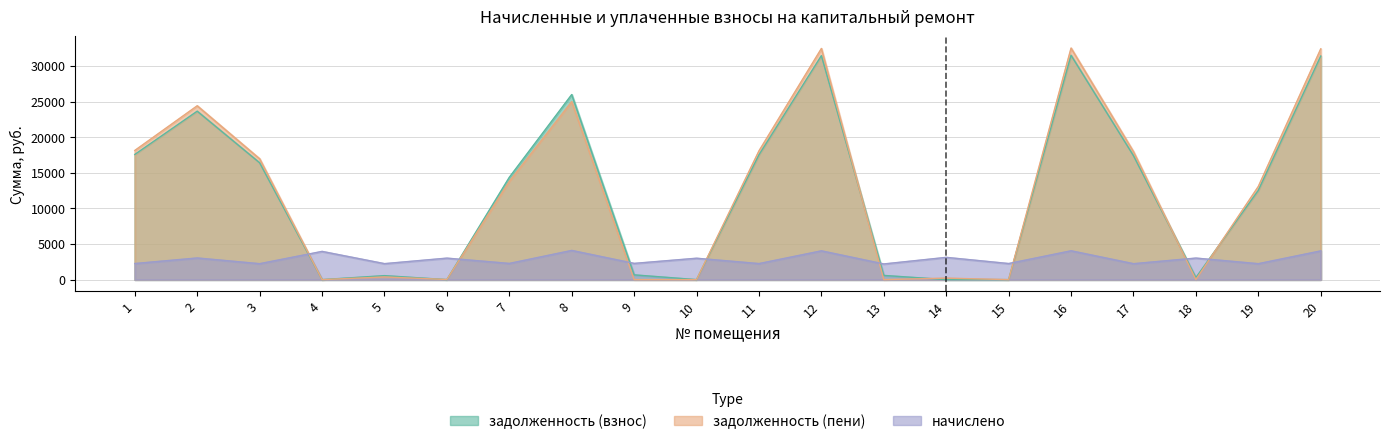

How many series are shown in this chart?

3